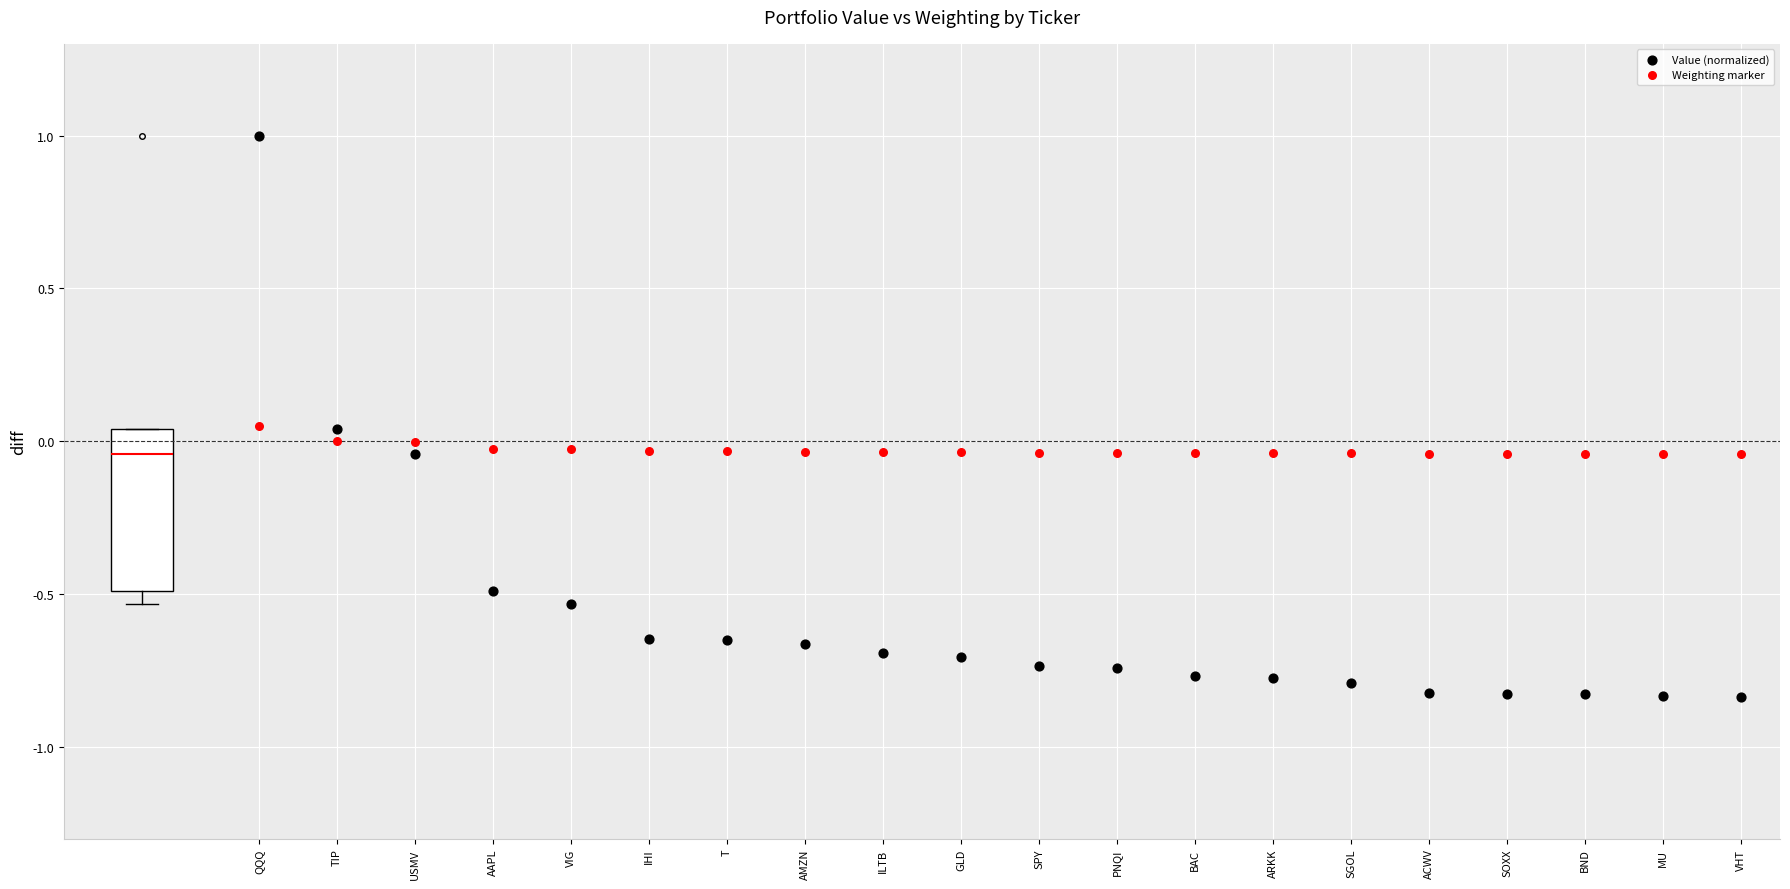

Across all data points, what is the range of Y values (max minus min)?

1.8